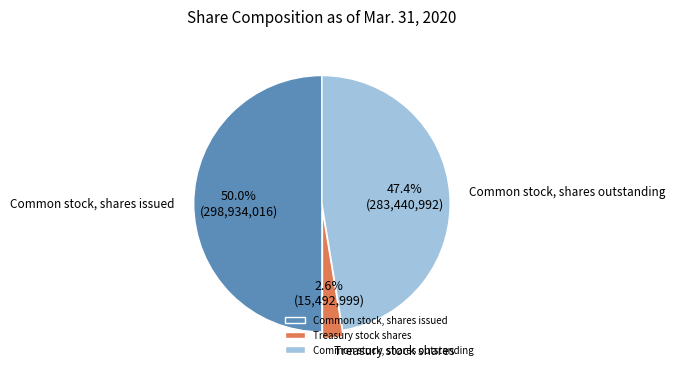

To the nearest percent, what is the difference between the largest and smallest slice percentages?

47%